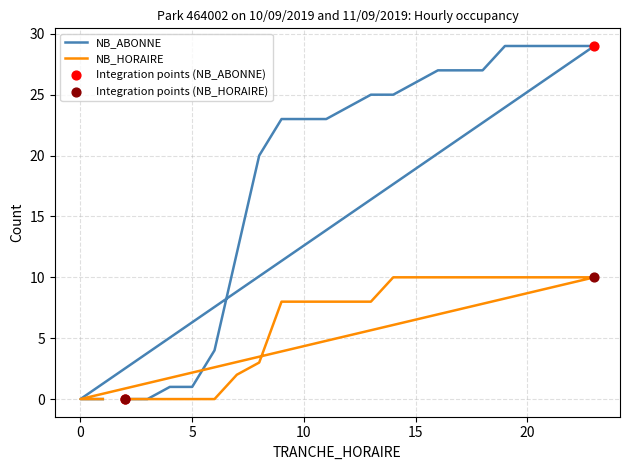

Which series contains the lowest Y value?

NB_ABONNE